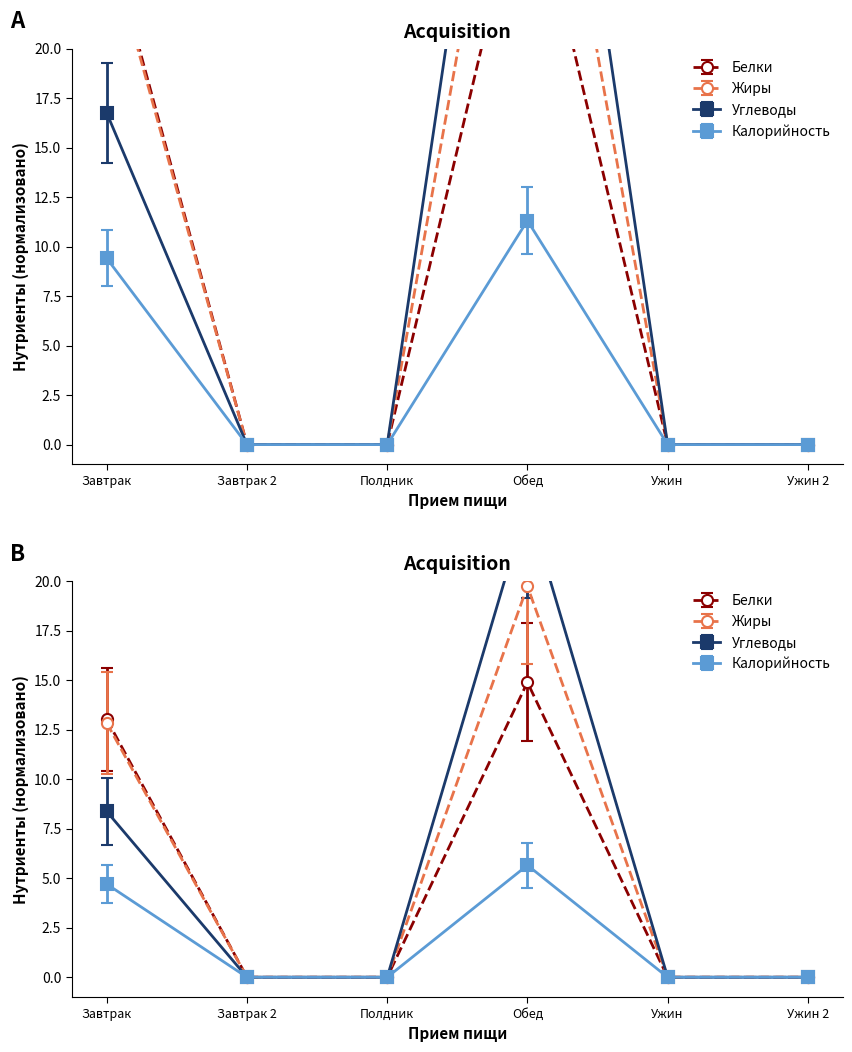

At which category does the chart reach its minimum across all series?

Завтрак 2